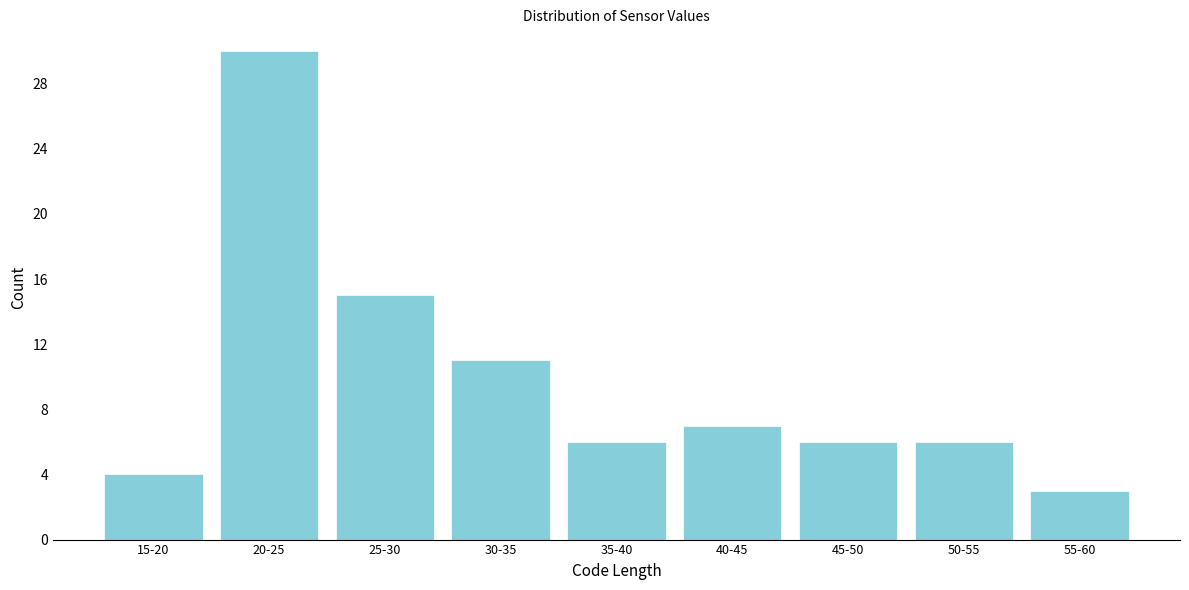

Reading right to left, what are all the values shown in this chart?

3	6	6	7	6	11	15	30	4